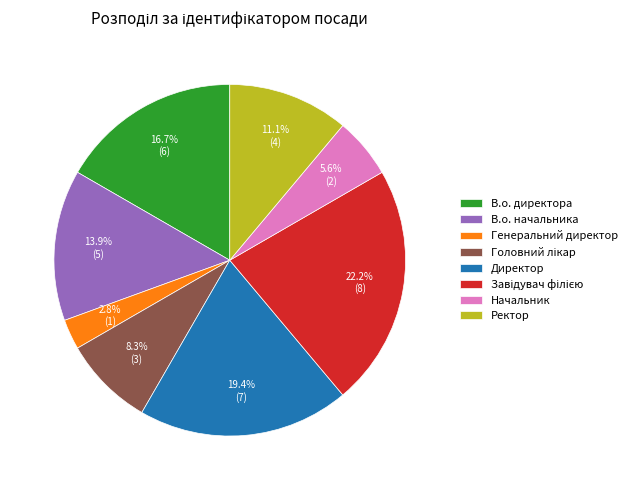

Which category has the smallest portion of the pie?

Генеральний директор